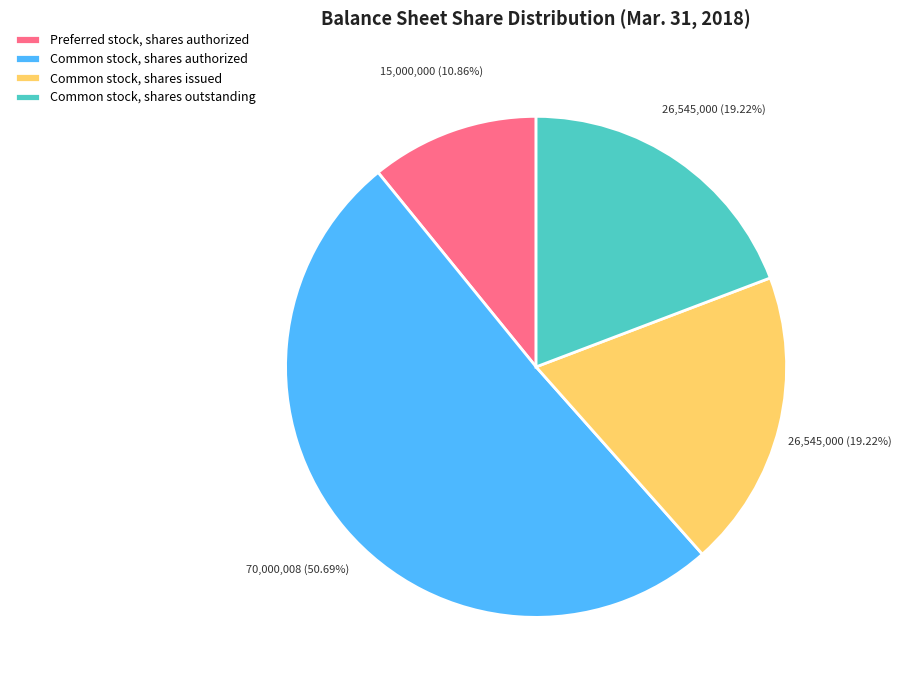

Is it true that Common stock, shares issued is 6% of the pie?

False